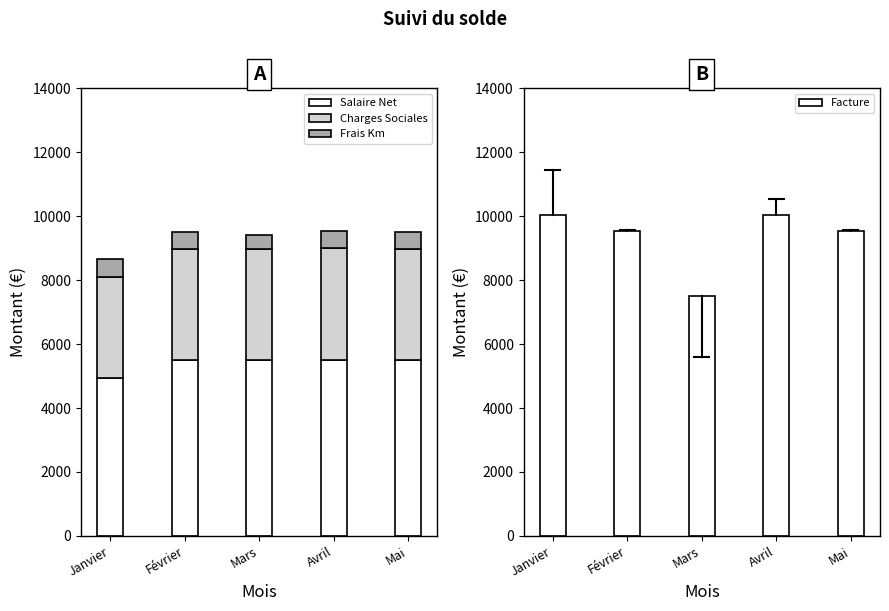

Reading left to right, list all the values displayed in this chart.

Salaire Net: Janvier=4949.3	Février=5503.1	Mars=5503.1	Avril=5503.1	Mai=5503.1
Charges Sociales: Janvier=3149.7	Février=3475.8	Mars=3475.8	Avril=3491.2	Mai=3478.4
Frais Km: Janvier=557.0	Février=534.1	Mars=442.7	Avril=557.0	Mai=534.1
Facture: Janvier=10045.0	Février=9539.0	Mars=7515.0	Avril=10045.0	Mai=9539.0